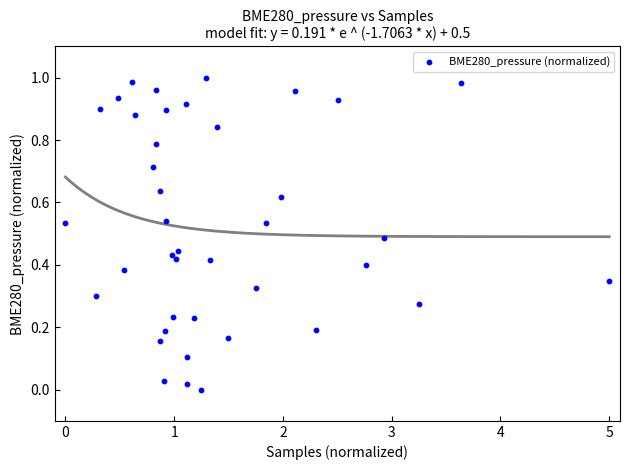

What is the range of X values (max minus min)?

5.0